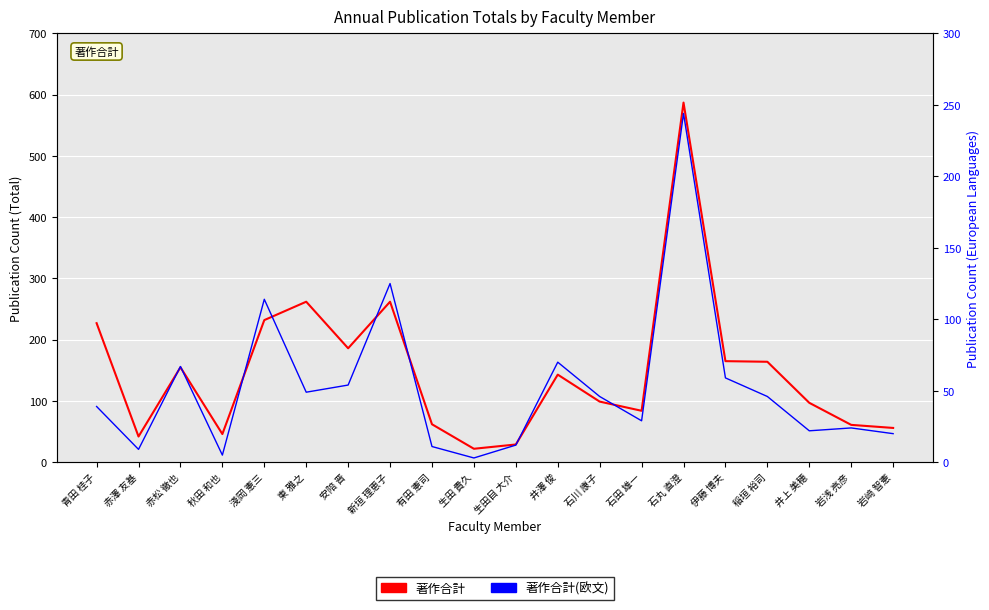

What is the sum of all 著作合計 values?

2981